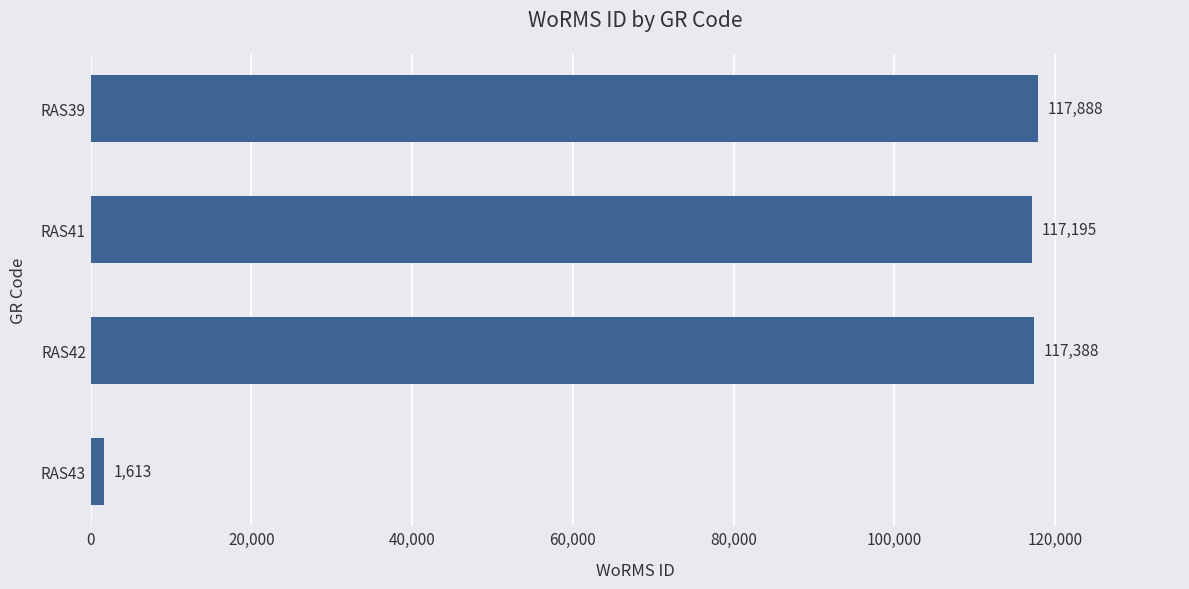

Reading top to bottom, transcribe all the data shown in this chart.

RAS39=117888	RAS41=117195	RAS42=117388	RAS43=1613